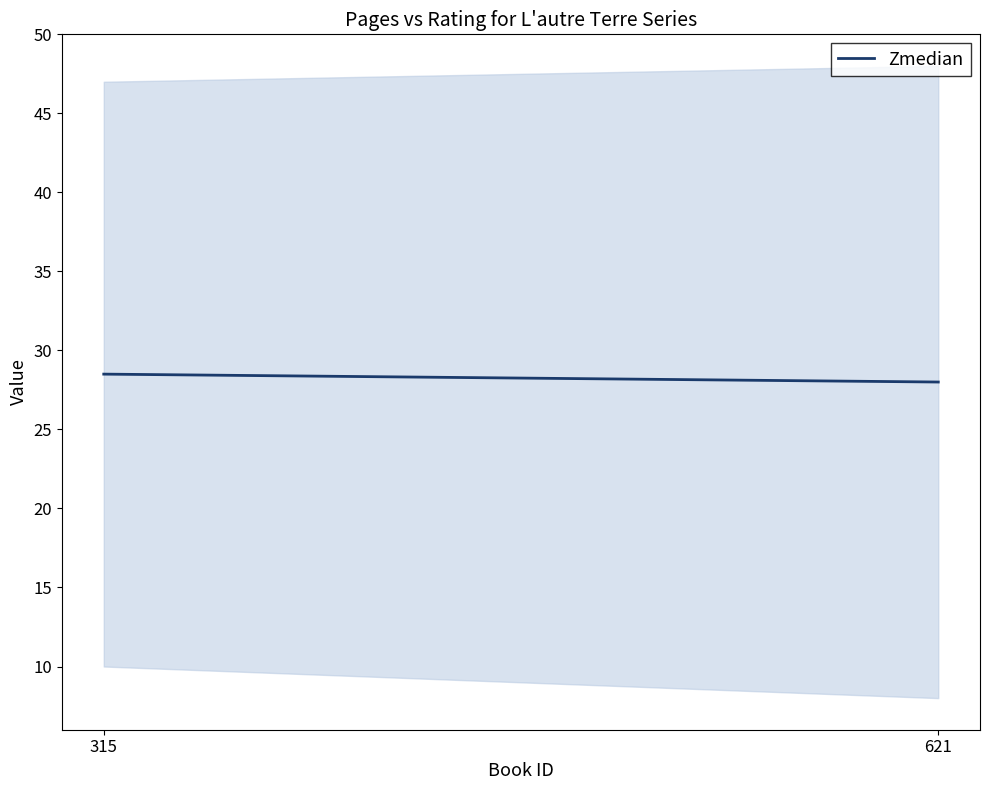

What is the minimum value shown in the chart?

28.0